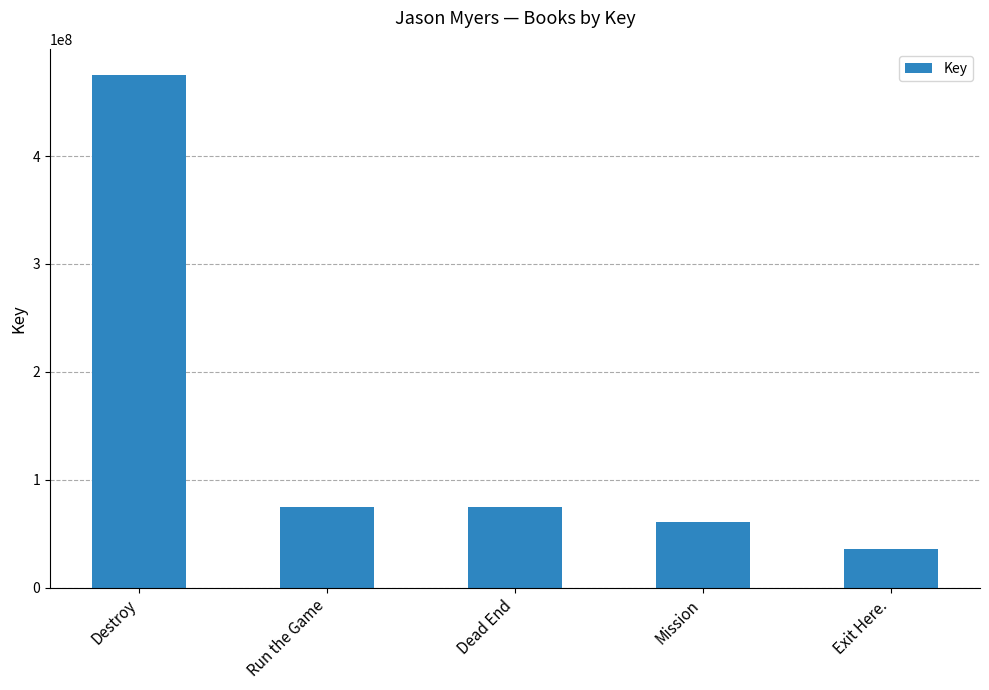

What is the label of the 1st bar from the left?

Destroy